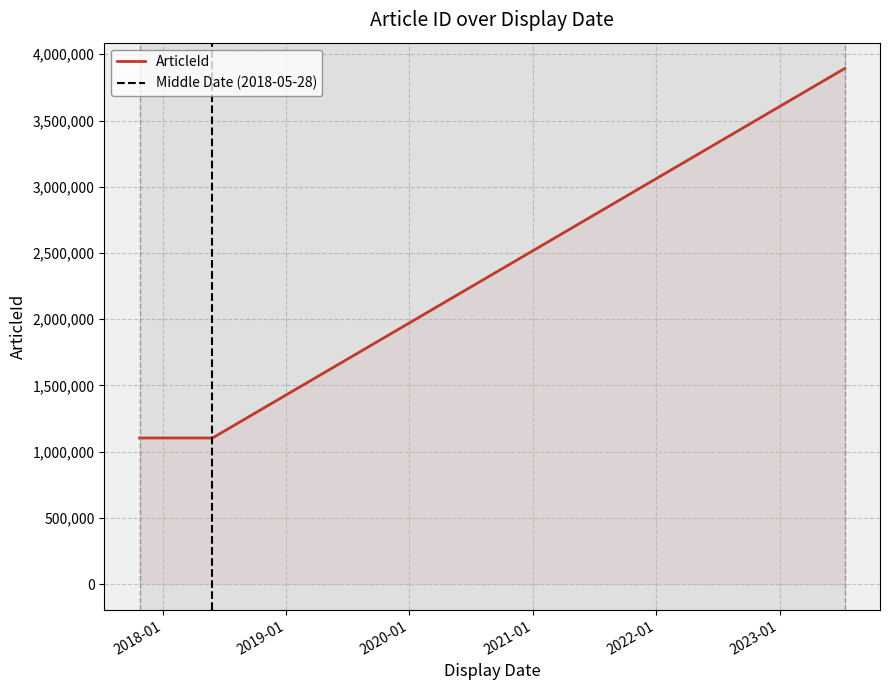

What position from the left is 2023-07-13?

3